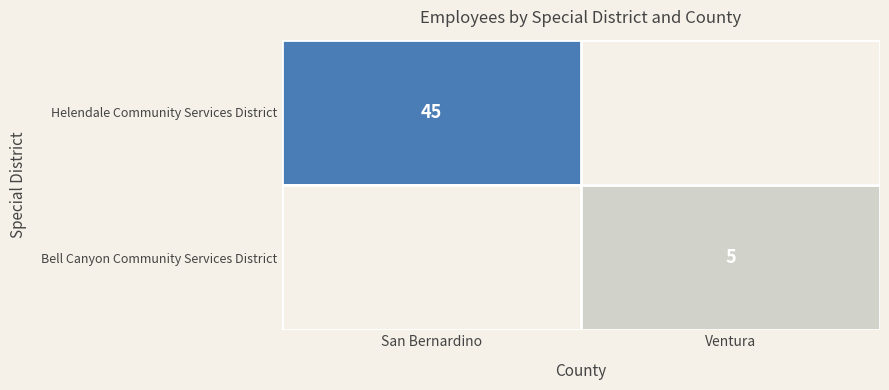

At which label is Bell Canyon Community Services District closest to 2?

San Bernardino